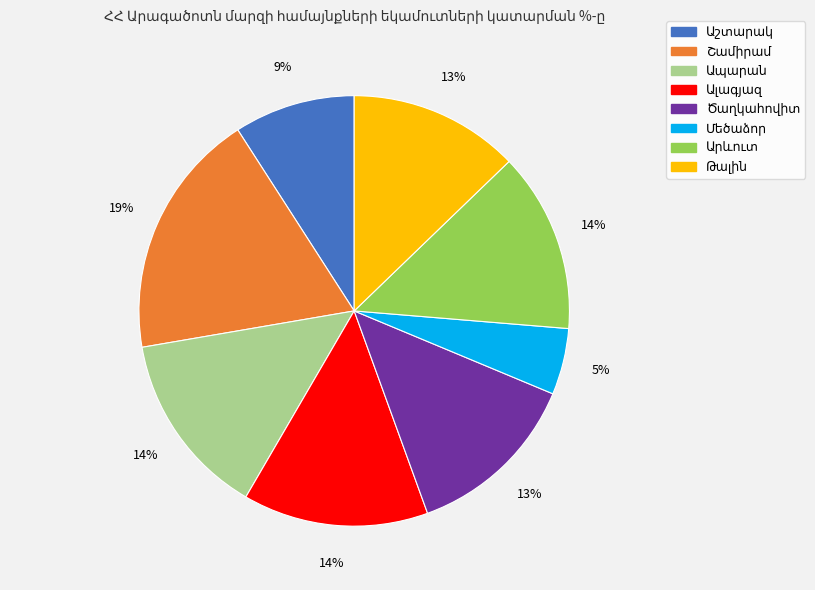

To the nearest percent, what is the average slice percentage?

12%